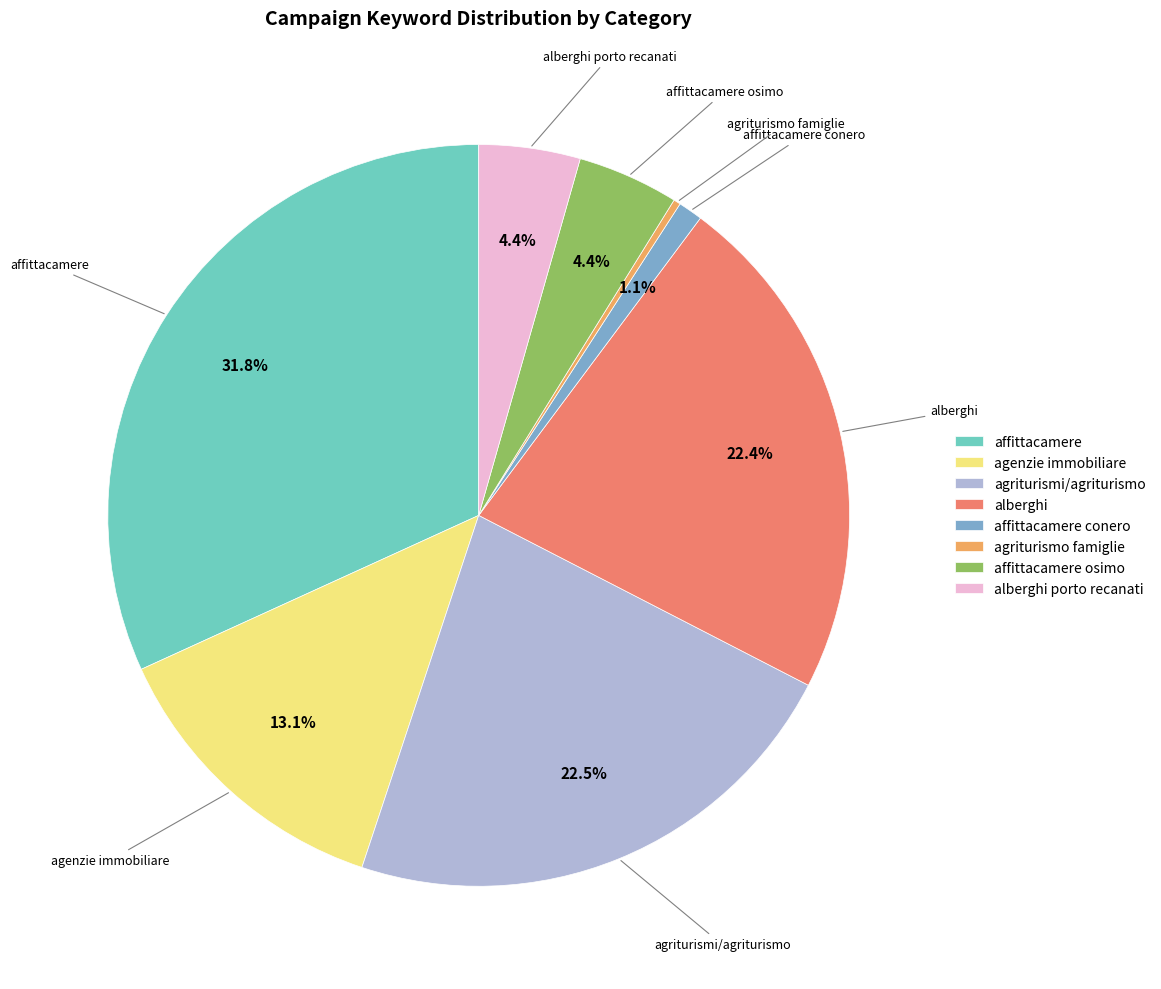

Which category has the smallest portion of the pie?

agriturismo famiglie